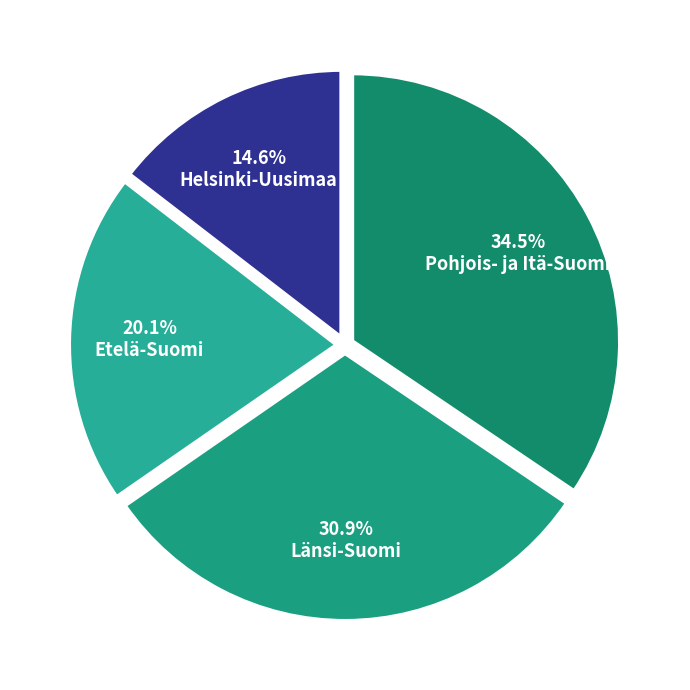

Is it true that Helsinki-Uusimaa is 8% of the pie?

False